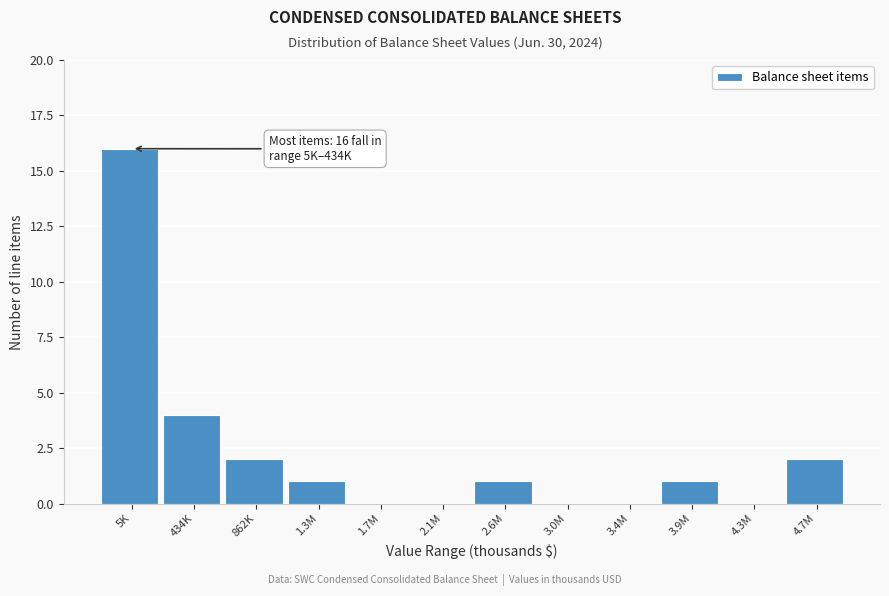

Reading left to right, extract all data points from this chart.

5K=16	434K=4	862K=2	1.3M=1	1.7M=0	2.1M=0	2.6M=1	3.0M=0	3.4M=0	3.9M=1	4.3M=0	4.7M=2